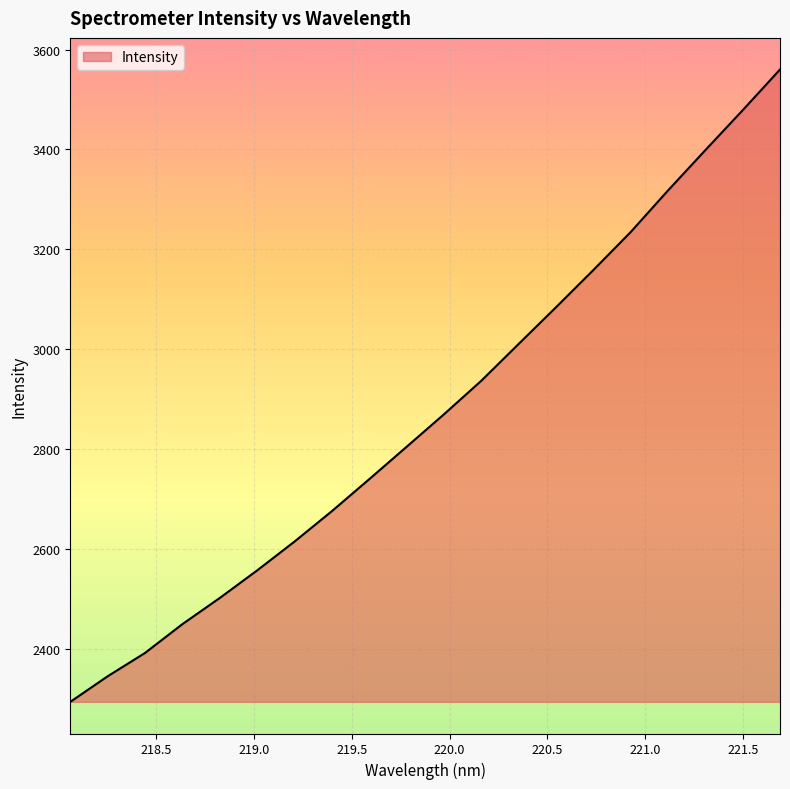

How many values exceed 2869?

10